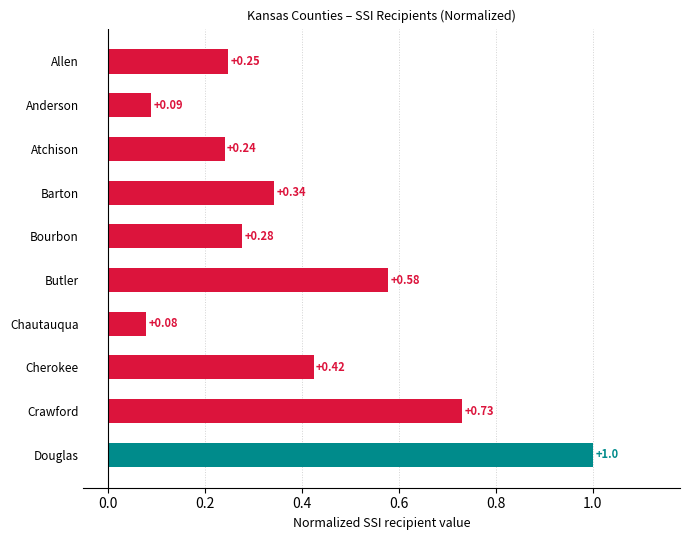

Rank the categories by value from highest to lowest.

Douglas, Crawford, Butler, Cherokee, Barton, Bourbon, Allen, Atchison, Anderson, Chautauqua